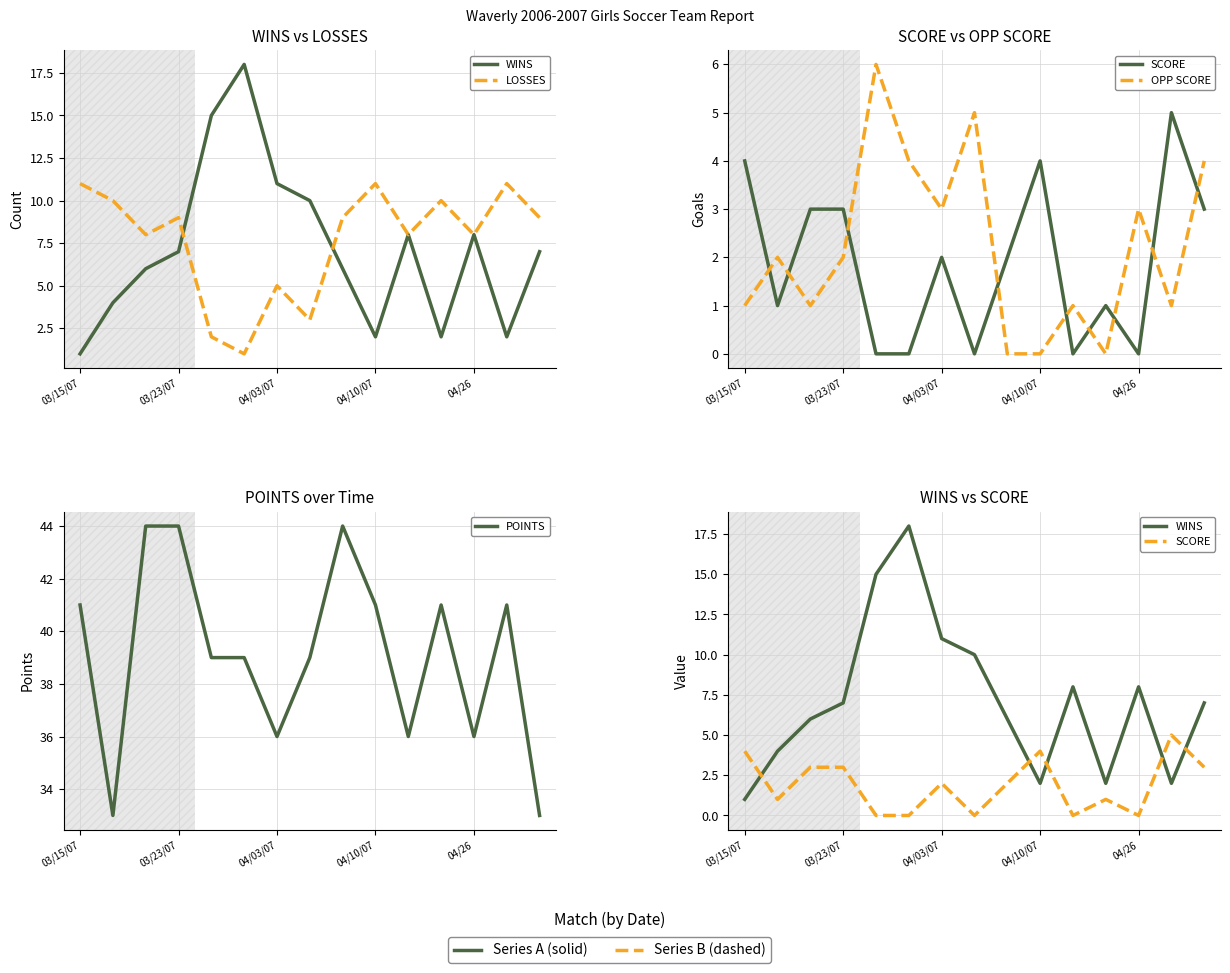

What is the sum of all OPP SCORE values?

33